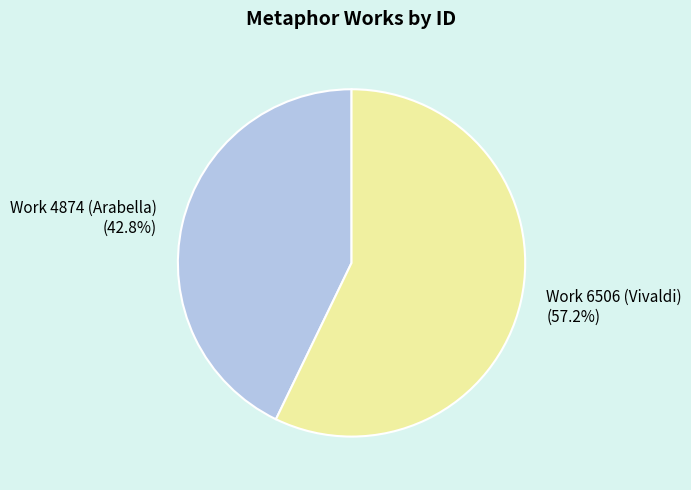

Rank the categories by value from lowest to highest.

Work 4874 (Arabella), Work 6506 (Vivaldi)